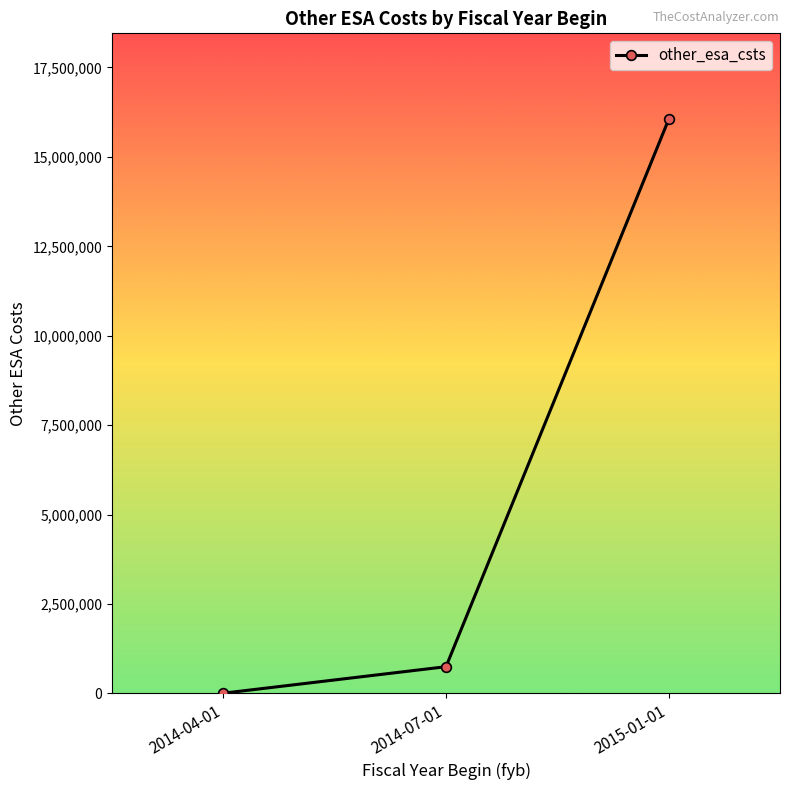

How many lines are shown in the chart?

1